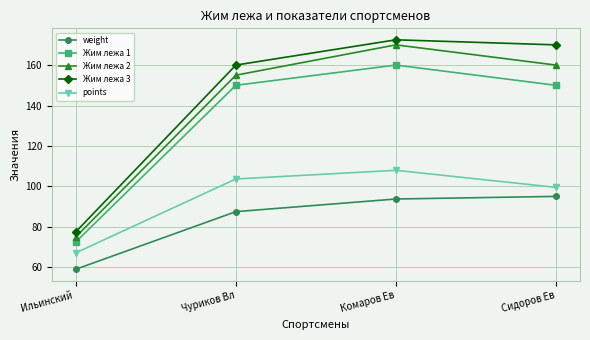

What is the sum of all Жим лежа 1 values?

532.5